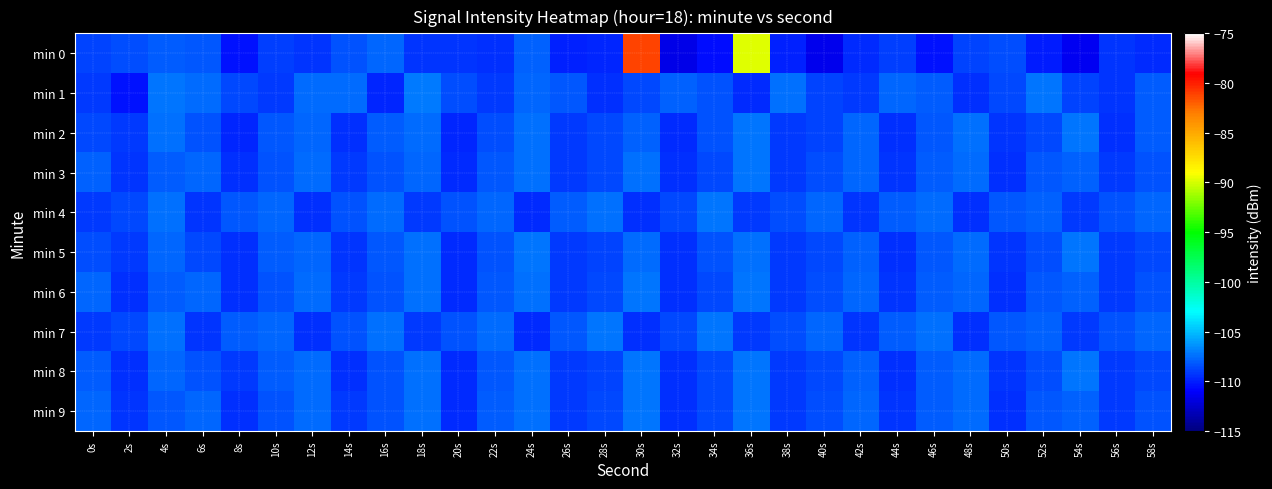

Which series has the widest spread of values?

min 0